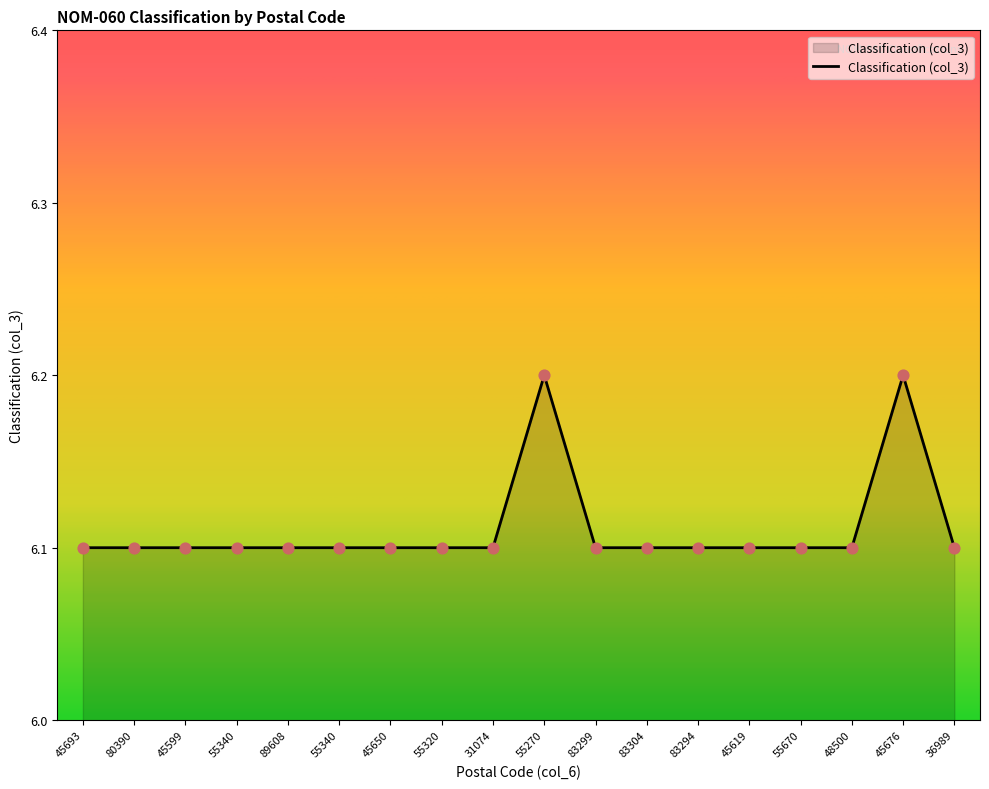

Which has a higher value, 45599 or 55340?

45599